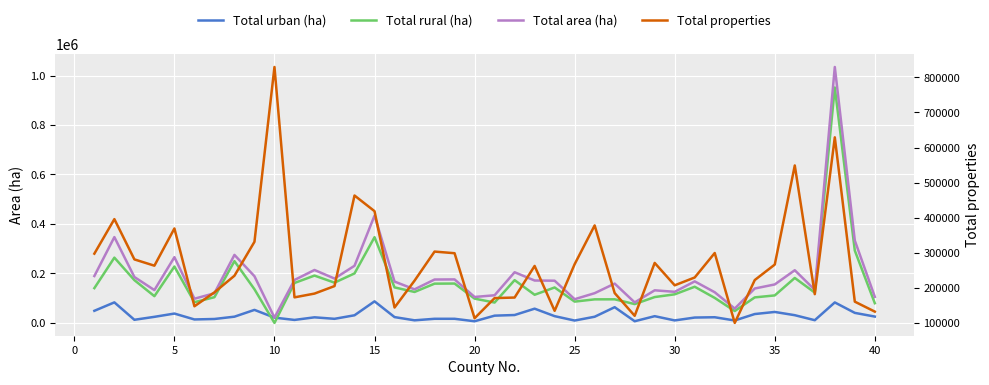

How many times do Total rural (ha) and Total urban (ha) cross each other?

2